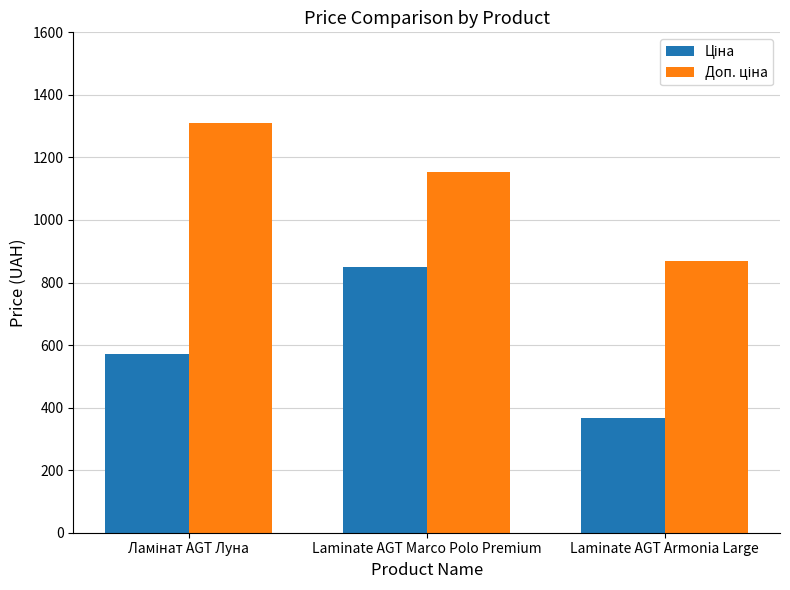

Which label corresponds to the smallest value in the chart?

Laminate AGT Armonia Large